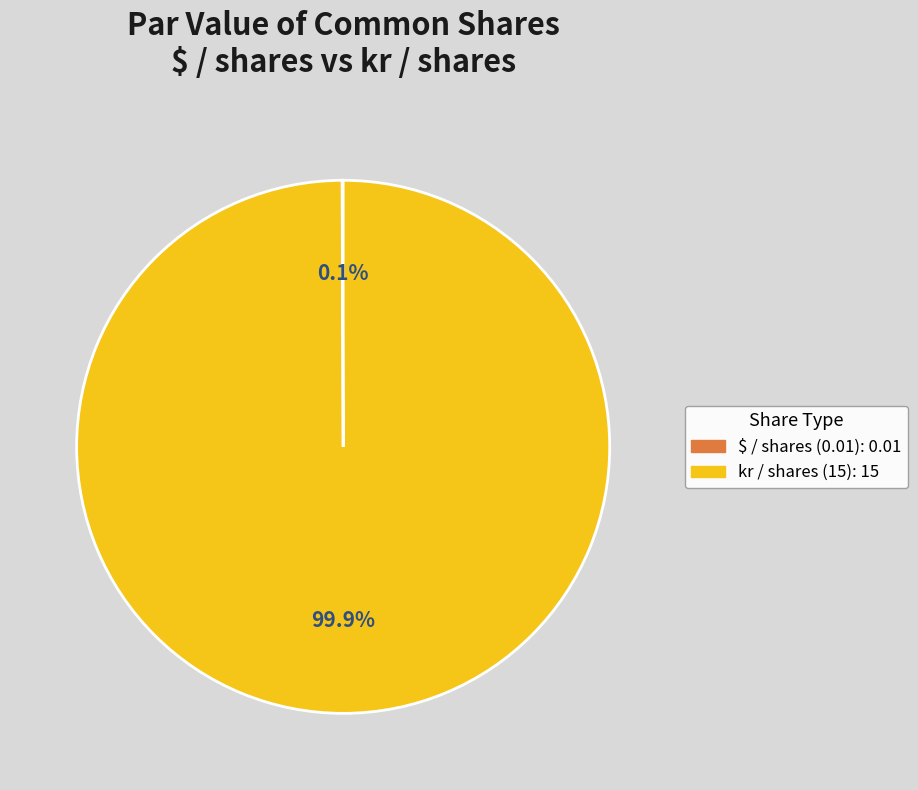

Which category has the biggest portion of the pie?

kr / shares (15)